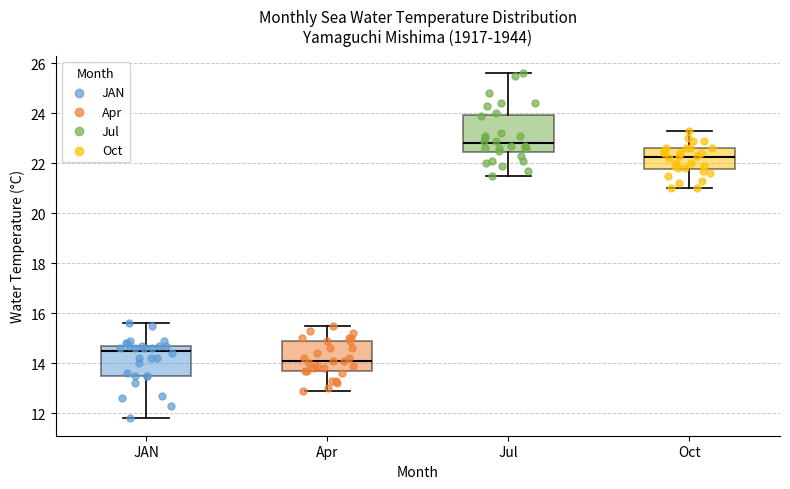

Which box is the tallest, from its lower edge to its upper edge?

Jul